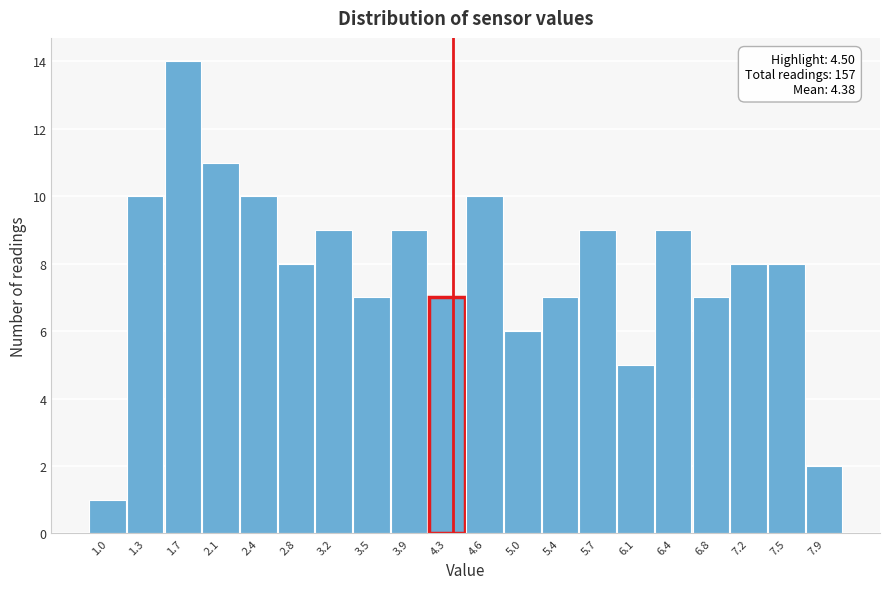

Reading left to right, transcribe all the data shown in this chart.

1	10	14	11	10	8	9	7	9	7	10	6	7	9	5	9	7	8	8	2